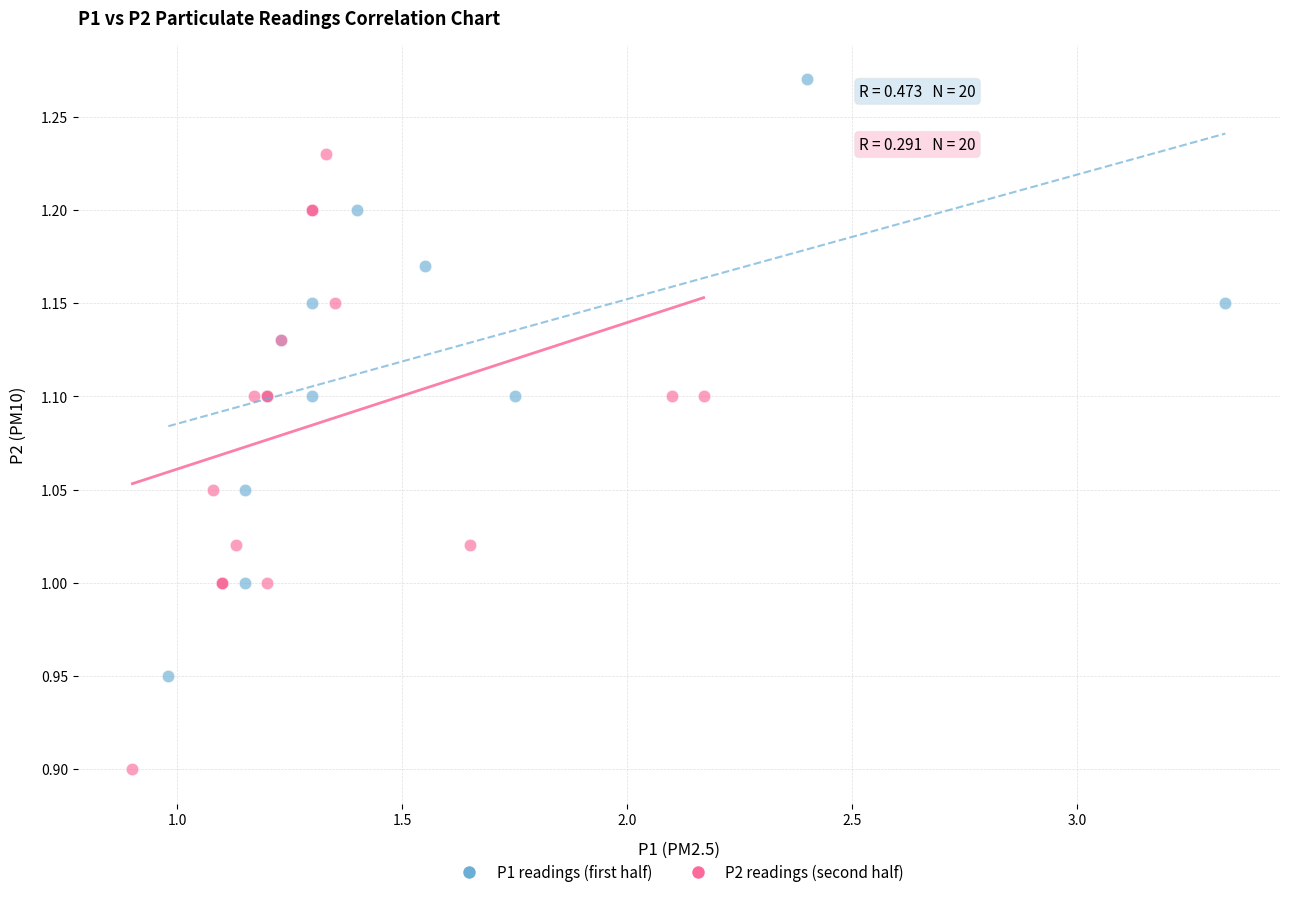

Which series reaches the maximum Y coordinate?

P1 readings (first half)